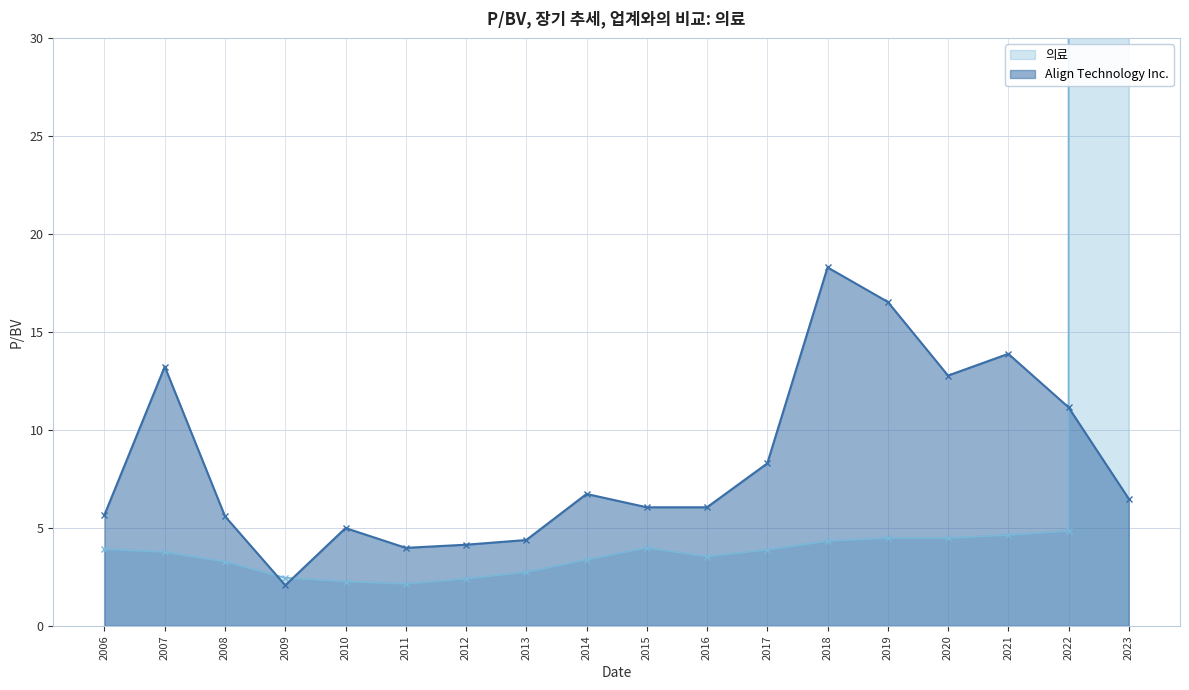

What is the value of the Align Technology Inc. point at the 15th from the left?

12.8